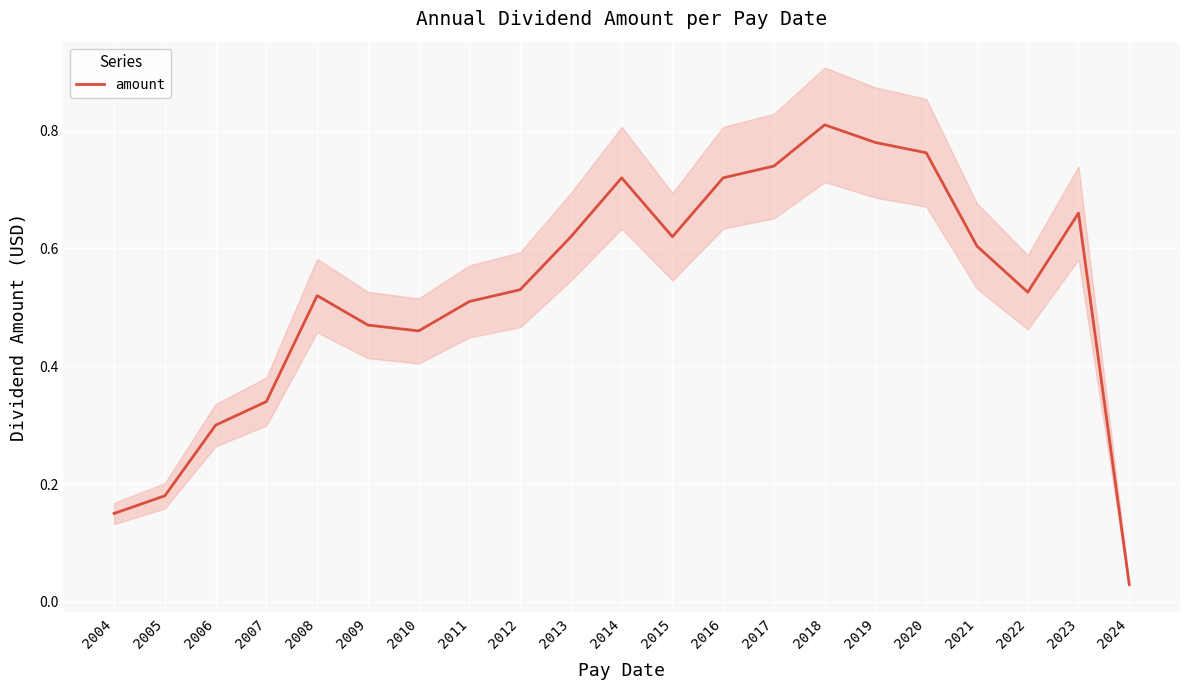

At which label is the value closest to 0?

2024